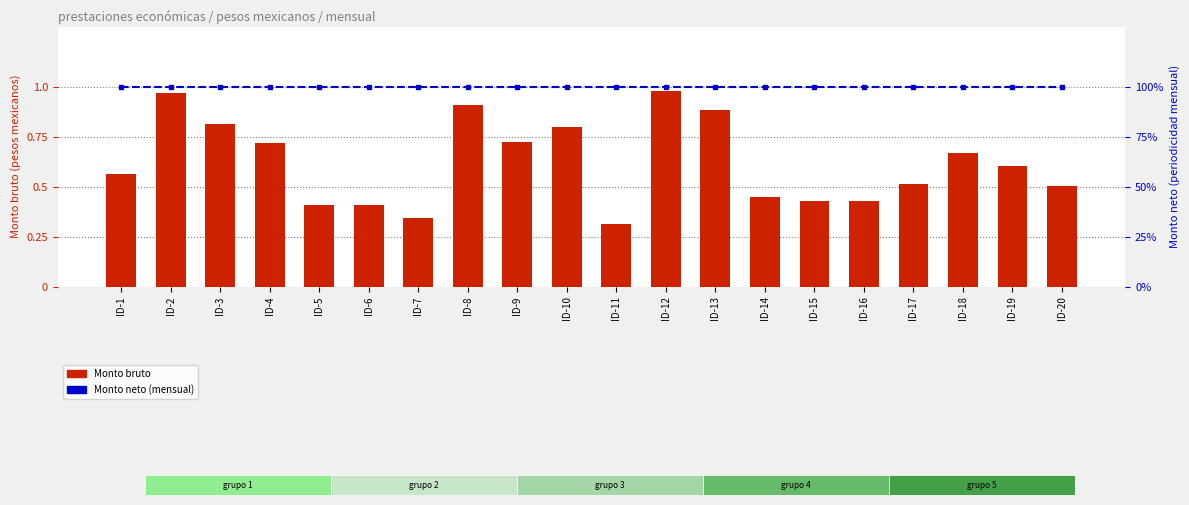

Rank the series at ID-6 from lowest to highest value.

Monto bruto (transformed count), Monto neto (percentile rank within sample)